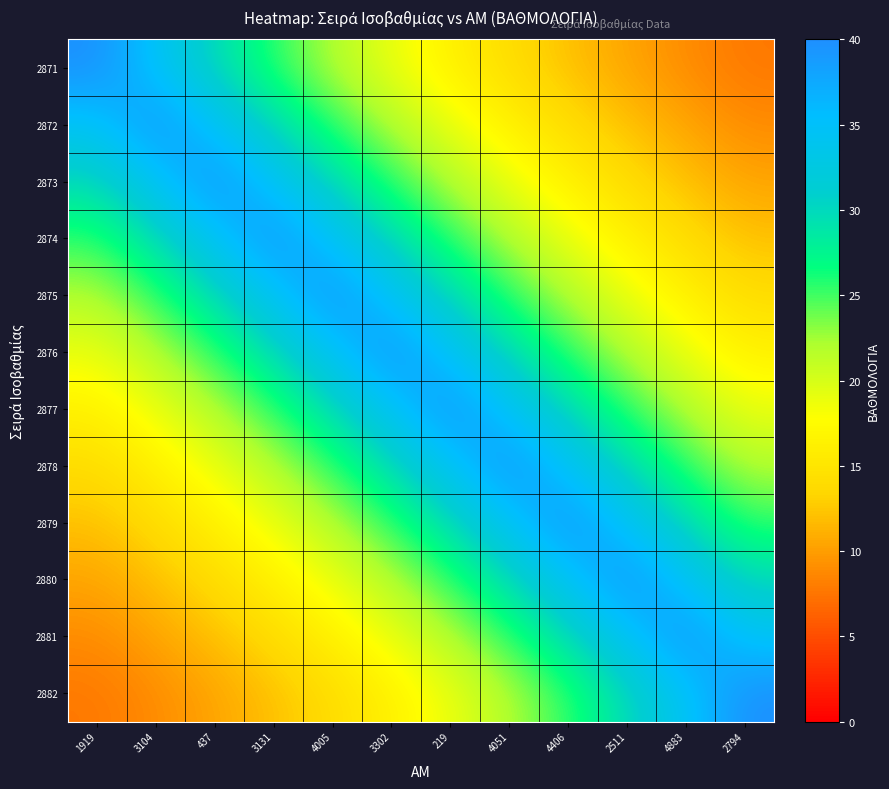

Rank the series at 4005 from highest to lowest value.

2875, 2874, 2876, 2873, 2877, 2872, 2878, 2871, 2879, 2880, 2881, 2882